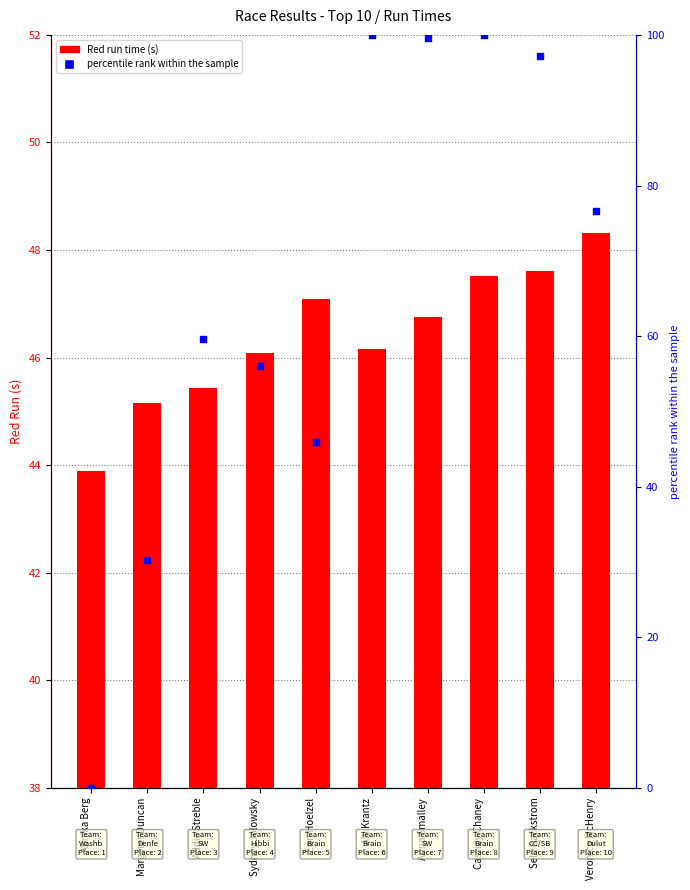

Which series reaches the minimum Y coordinate?

percentile rank within the sample